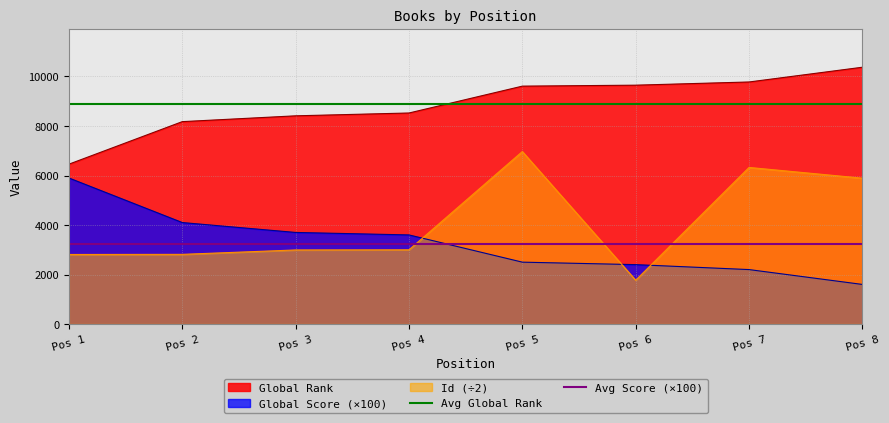

What is the value of the Avg Global Rank point at the 2nd from the left?

8872.6